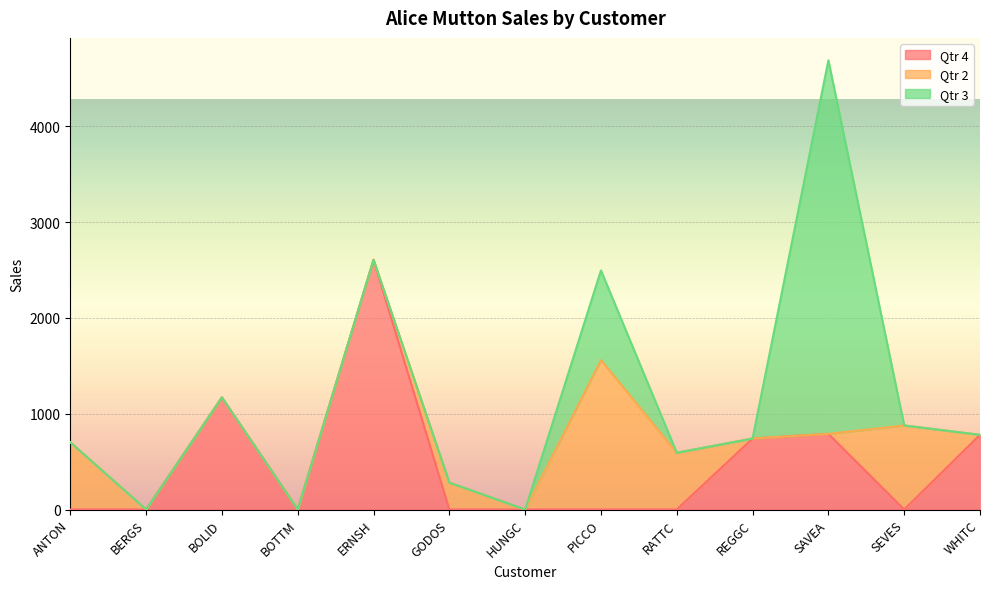

At which category does Qtr 2 reach its first local peak?

GODOS